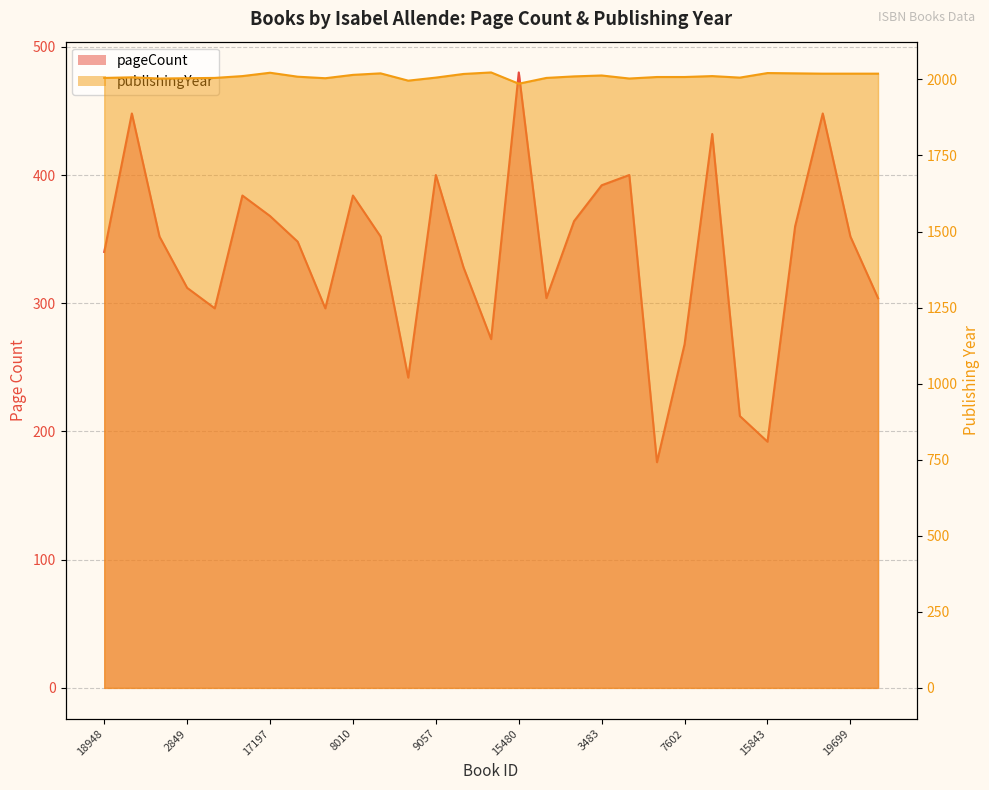

Rank the categories by pageCount value from highest to lowest.

15480, 7967, 19698, 8892, 9057, 165, 3483, 7978, 8010, 17197, 7574, 19697, 2848, 12363, 19699, 17460, 18948, 7021, 2849, 3477, 19700, 7970, 8764, 19054, 7602, 8014, 12988, 15843, 166